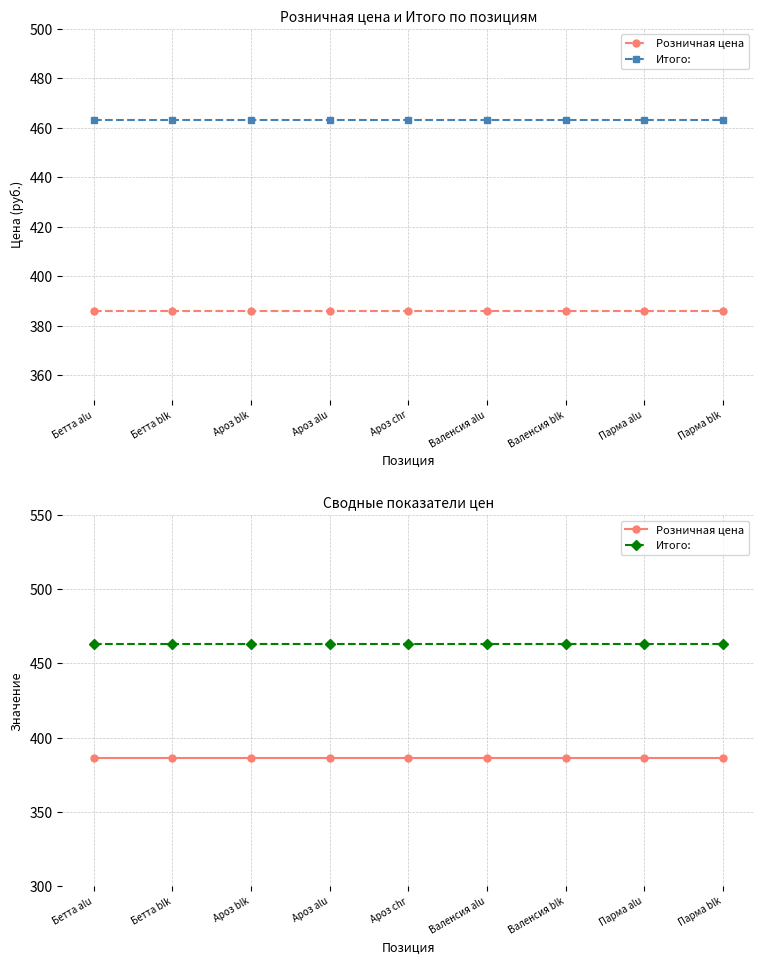

True or false: Розничная цена and Итого: intersect in this chart.

False